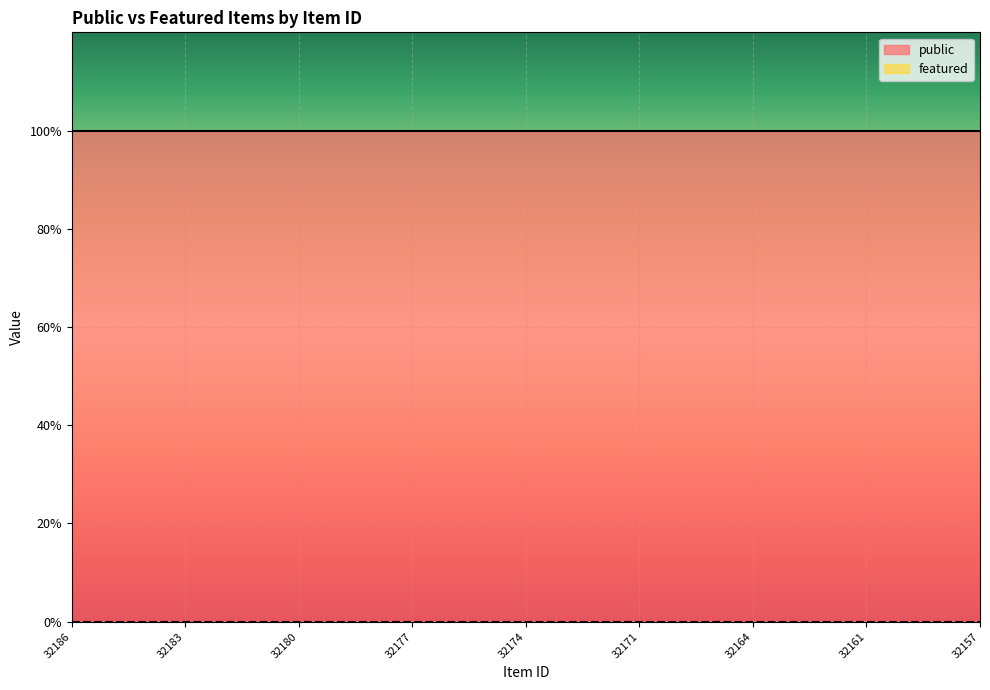

List the series in order of their peak value, lowest first.

featured, public